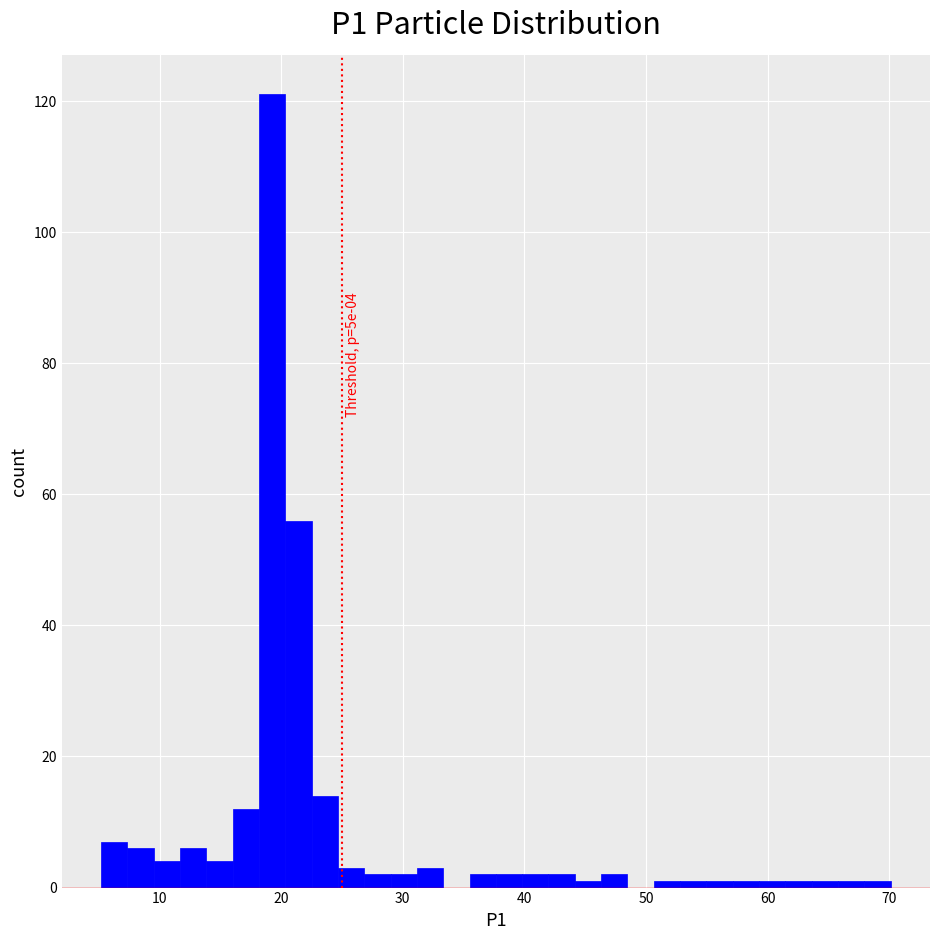

Around what value on the x-axis is the tallest bar? Give the approximate position of its centre, as read against the axis.

19